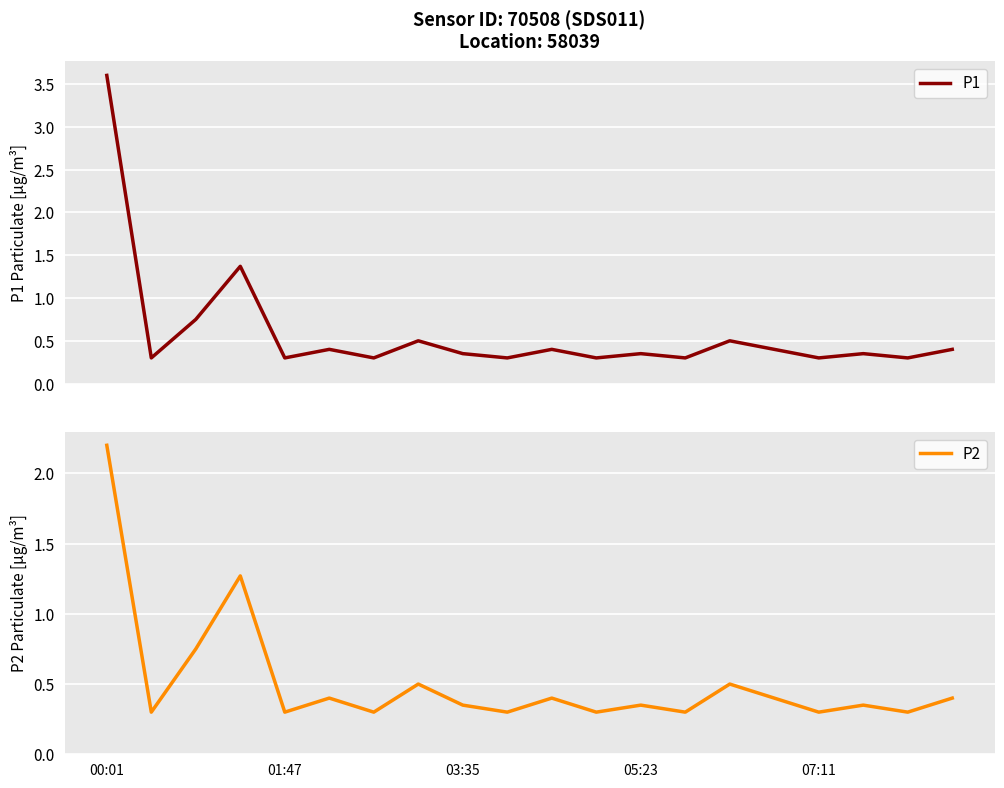

True or false: P1 has more than 0 interior local peaks.

True